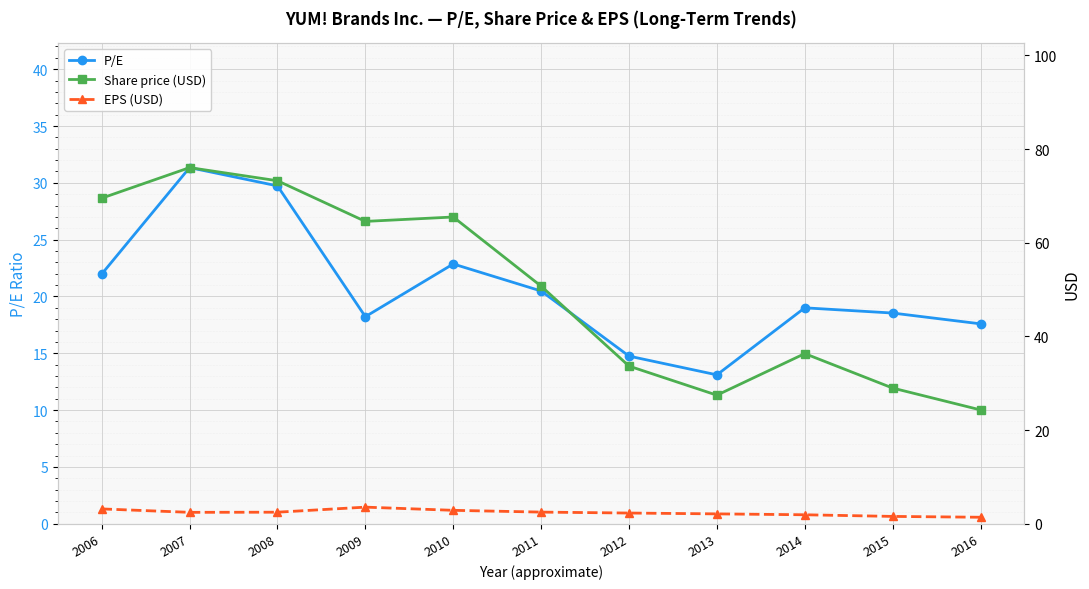

Reading left to right, what are all the values shown in this chart?

P/E: 2006=22.0	2007=31.3	2008=29.7	2009=18.2	2010=22.9	2011=20.5	2012=14.8	2013=13.1	2014=19.0	2015=18.5	2016=17.6
Share price (USD): 2006=69.5	2007=76.0	2008=73.2	2009=64.6	2010=65.5	2011=50.7	2012=33.7	2013=27.4	2014=36.3	2015=29.0	2016=24.3
EPS (USD): 2006=3.2	2007=2.4	2008=2.5	2009=3.5	2010=2.9	2011=2.5	2012=2.3	2013=2.1	2014=1.9	2015=1.6	2016=1.4